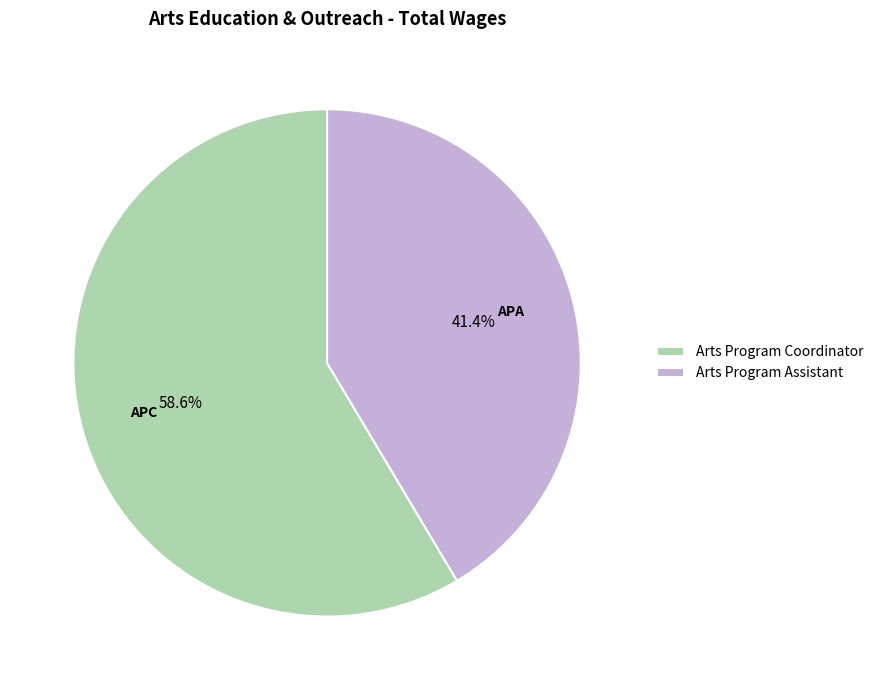

What portion of the pie excludes Arts Program Assistant?

58.6%